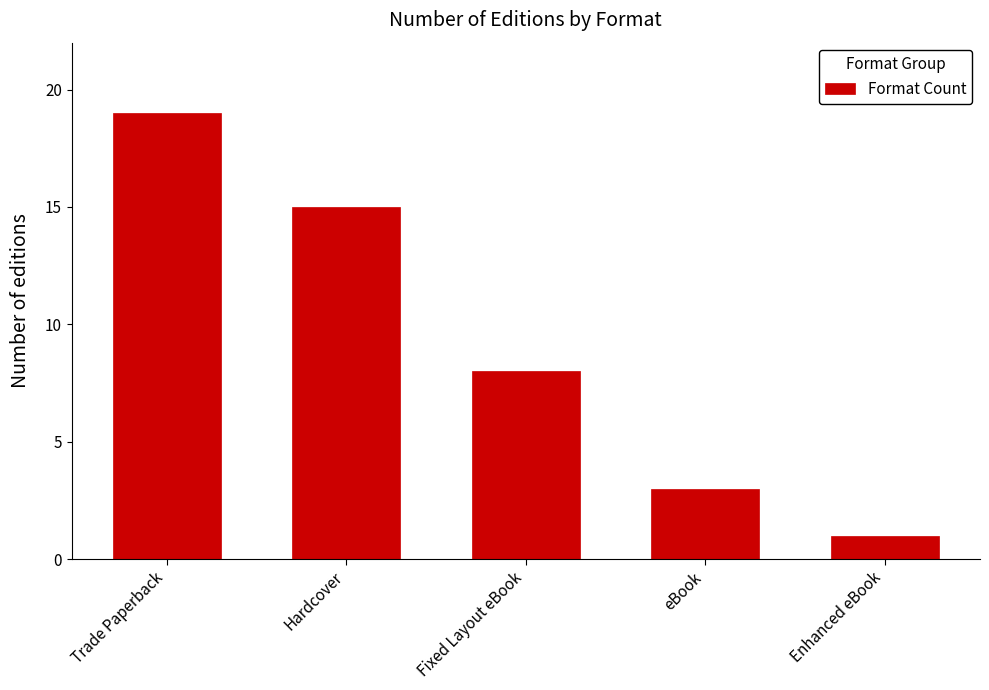

Rank the categories by value from lowest to highest.

Enhanced eBook, eBook, Fixed Layout eBook, Hardcover, Trade Paperback